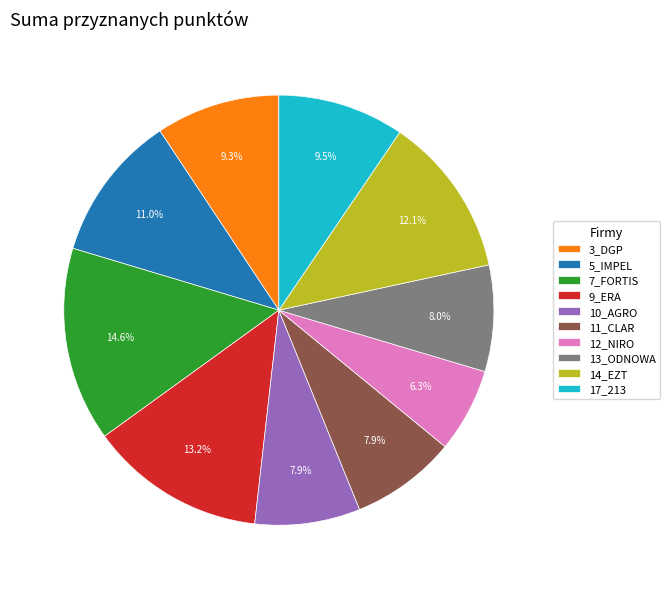

To the nearest percent, what is the average slice percentage?

10%